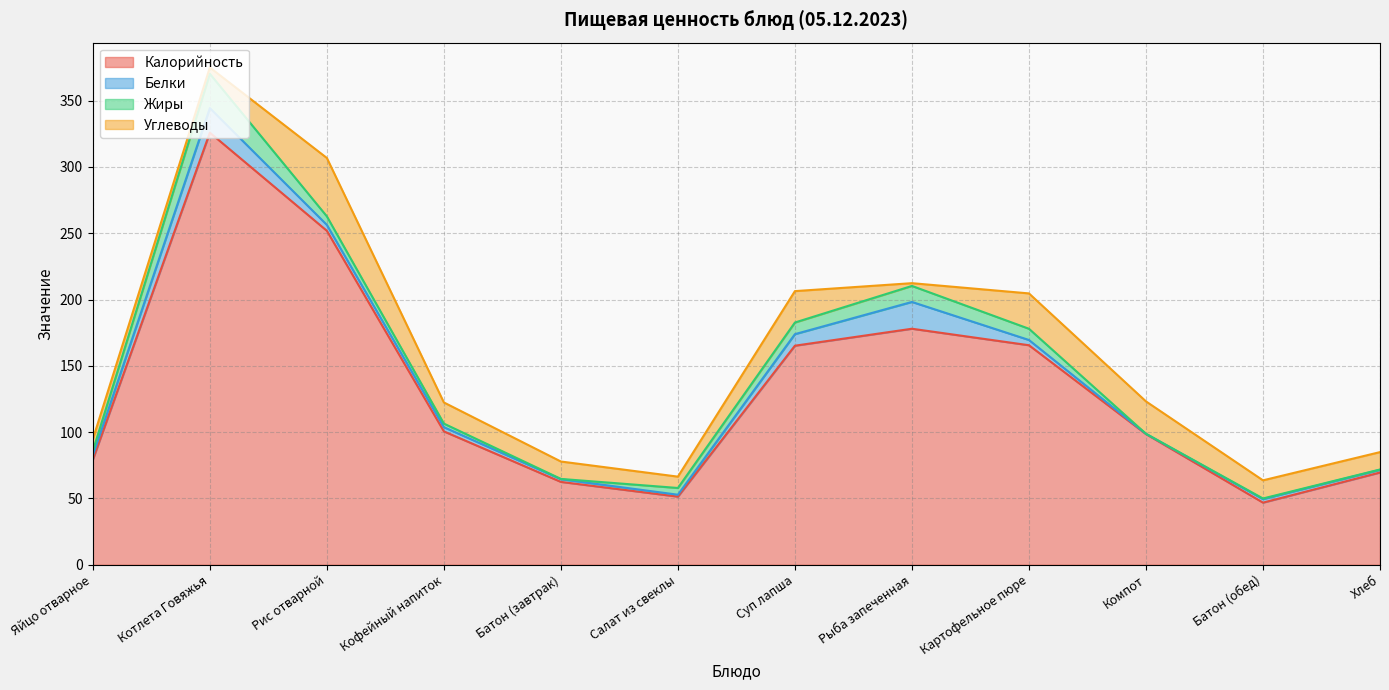

True or false: Жиры and Белки cross at least once.

True